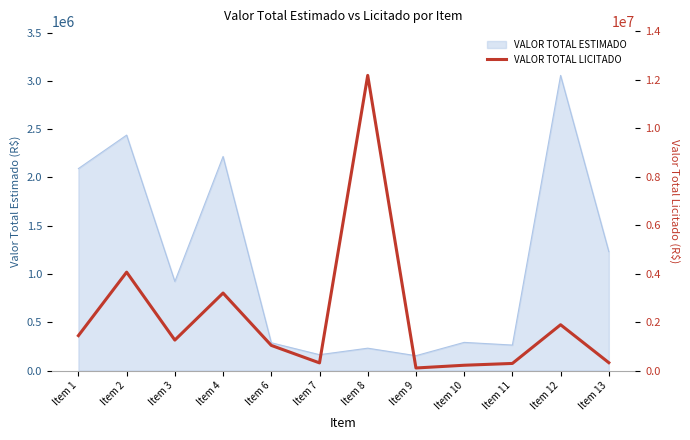

Reading left to right, what are all the values shown in this chart?

1444200.0	4063500.0	1260000.0	3200988.0	1040600.0	318600.0	12184620.0	108112.6	221284.2	296000.0	1893168.4	328000.0